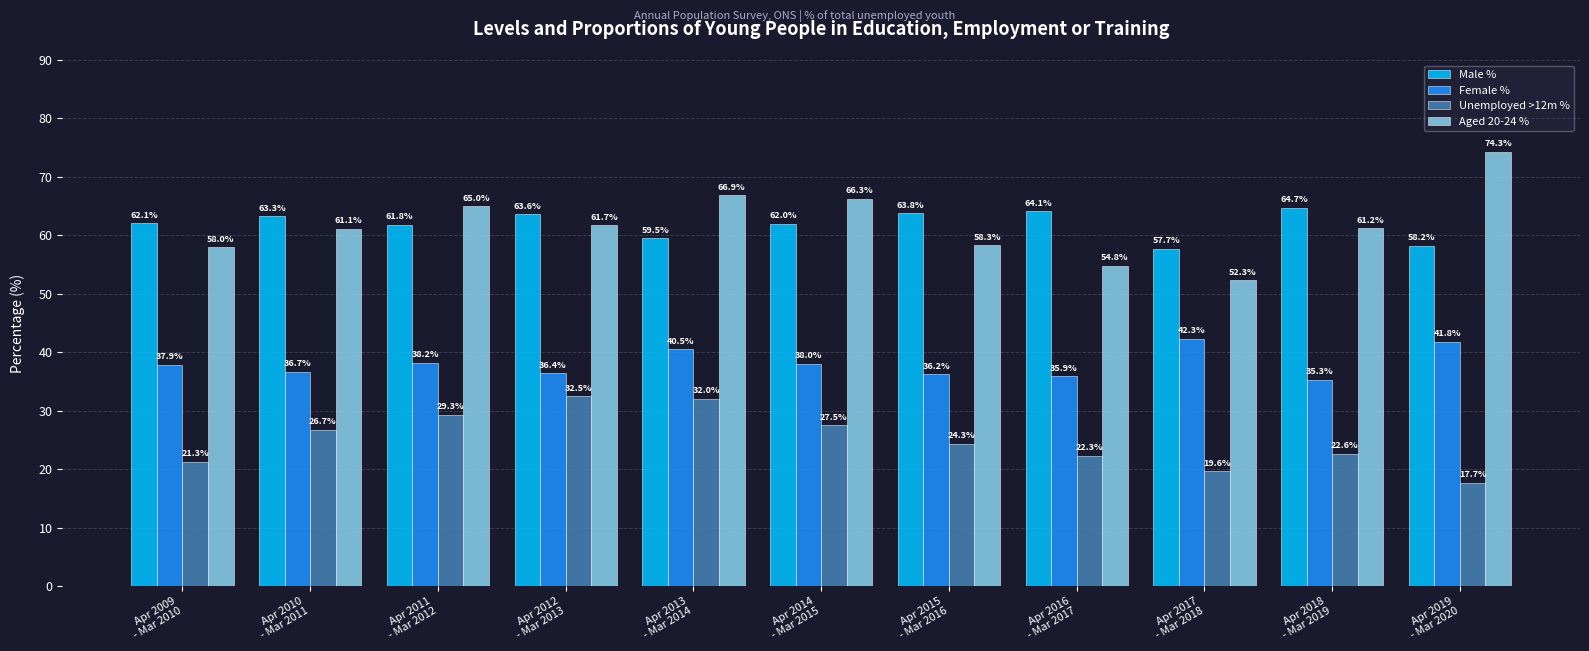

What is the greatest value displayed?

74.3